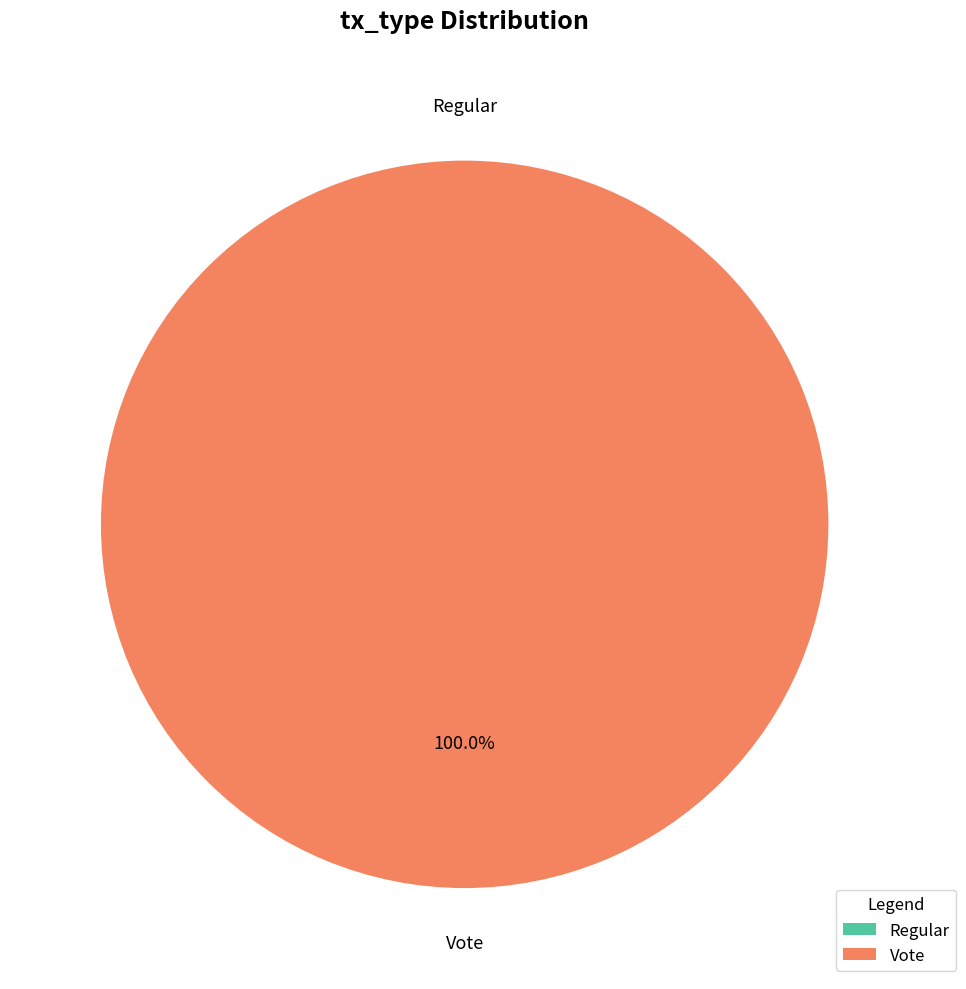

Is it true that Regular is 100% of the pie?

True